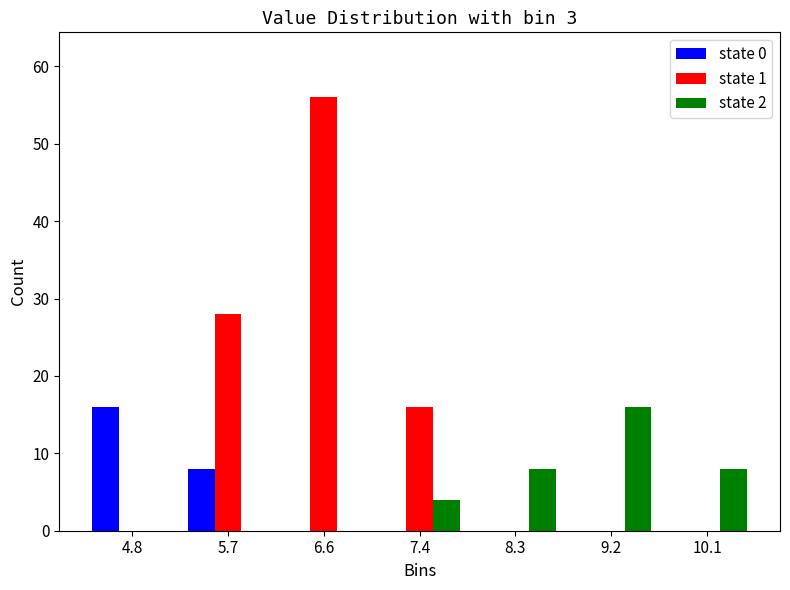

Reading left to right, list every range on the x-axis with the height of the bar of each series over it. Neither the bar edges nor the heights are printed on the chart, so give them approximately, as read against the axes.

4.3 to 5.2: state 0=16	state 1=0	state 2=0
5.2 to 6.1: state 0=8	state 1=28	state 2=0
6.1 to 7.0: state 0=0	state 1=56	state 2=0
7.0 to 7.9: state 0=0	state 1=16	state 2=4
7.9 to 8.8: state 0=0	state 1=0	state 2=8
8.8 to 9.7: state 0=0	state 1=0	state 2=16
9.7 to 10.6: state 0=0	state 1=0	state 2=8